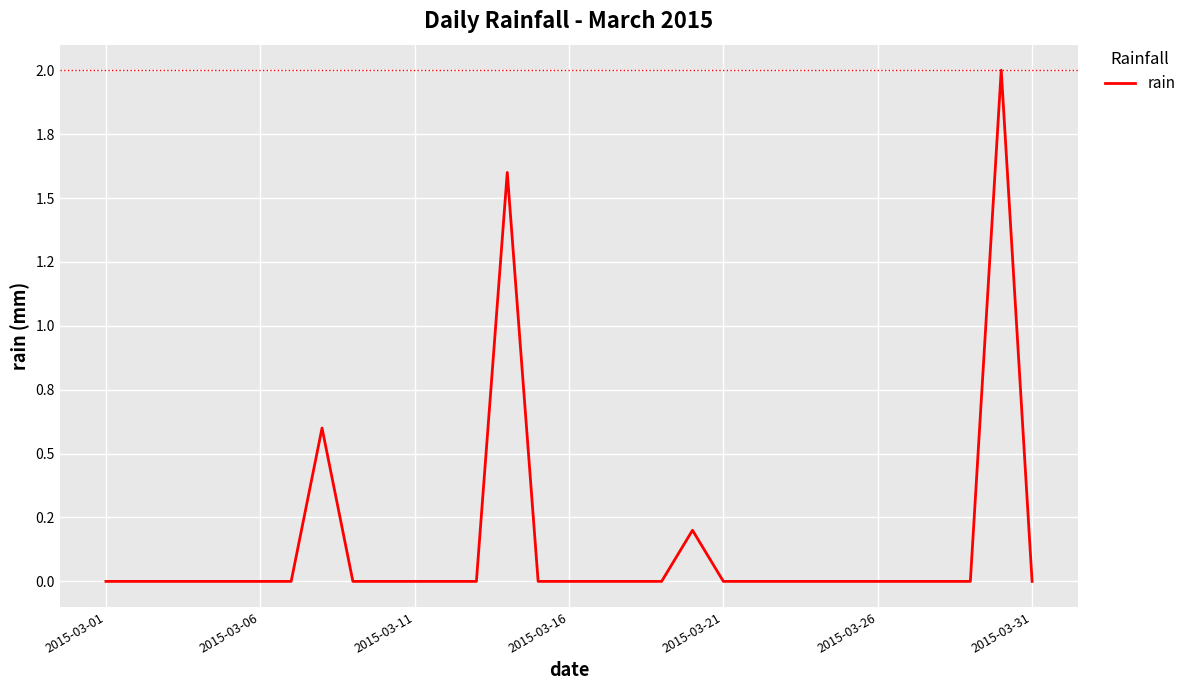

What is the maximum value shown in the chart?

2.0